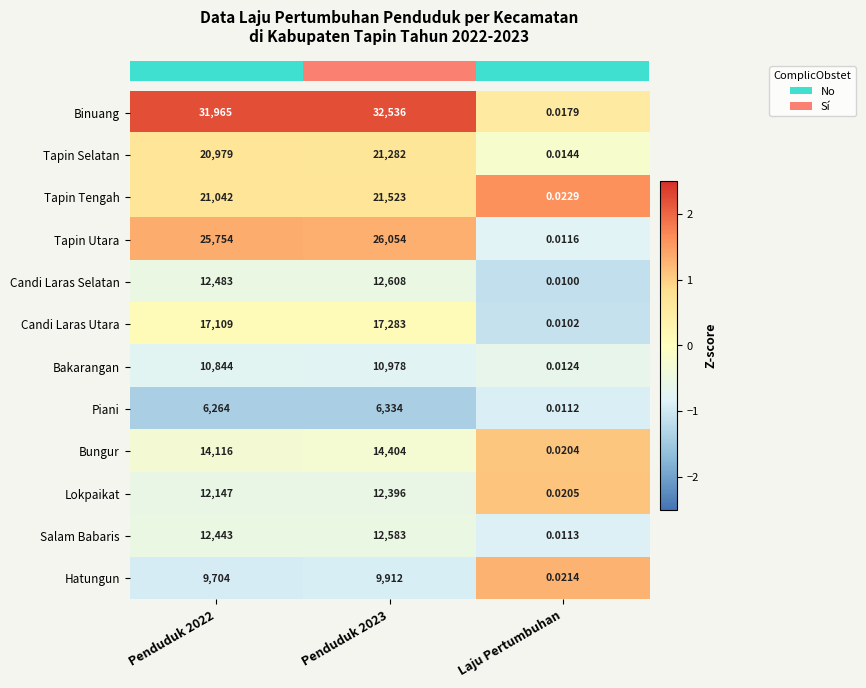

Is the value of Tapin Utara at Penduduk 2022 greater than the value of Lokpaikat at Laju Pertumbuhan?

Yes